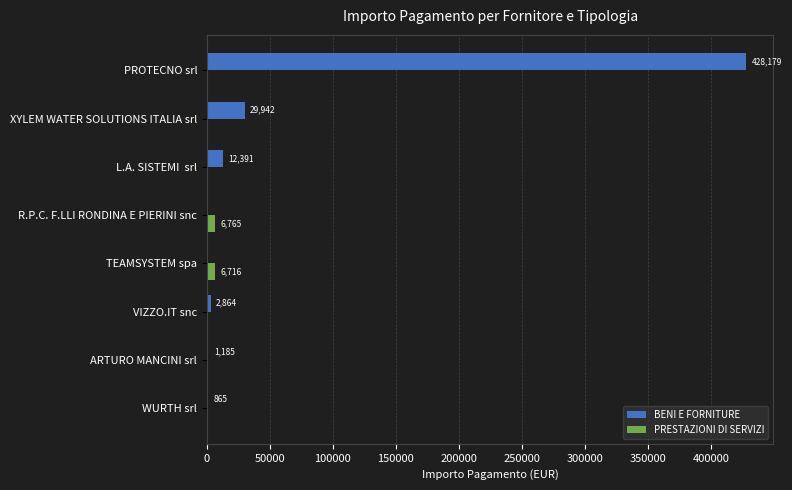

Is the value of PRESTAZIONI DI SERVIZI at PROTECNO srl greater than the value of BENI E FORNITURE at ARTURO MANCINI srl?

No